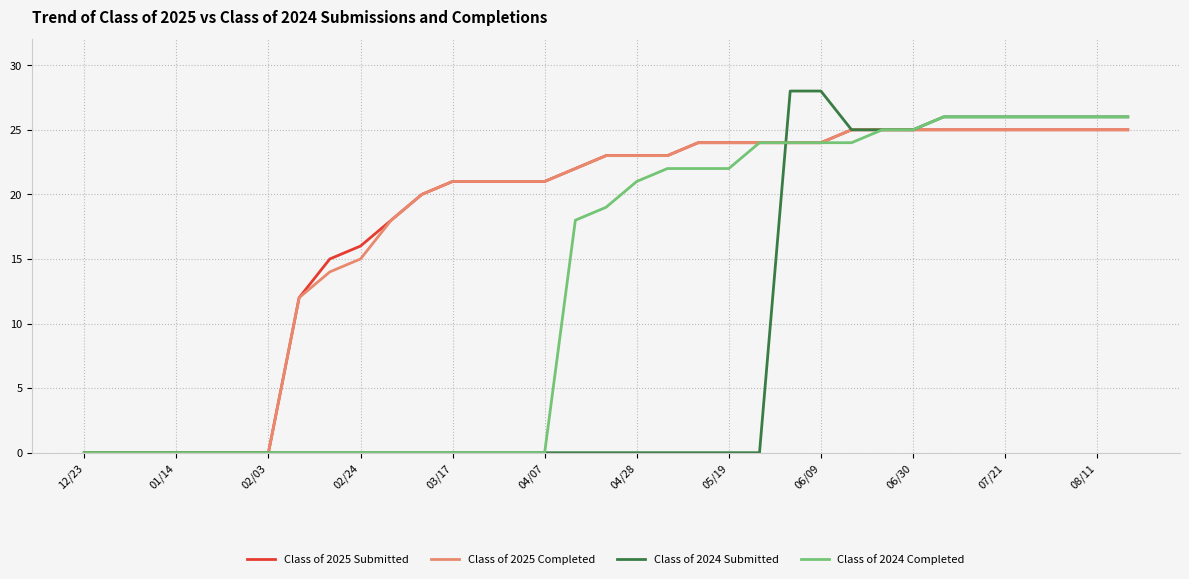

What is the greatest value displayed?

28